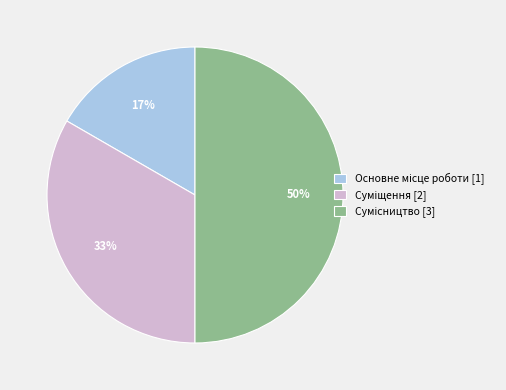

How many slices are in this pie chart?

3